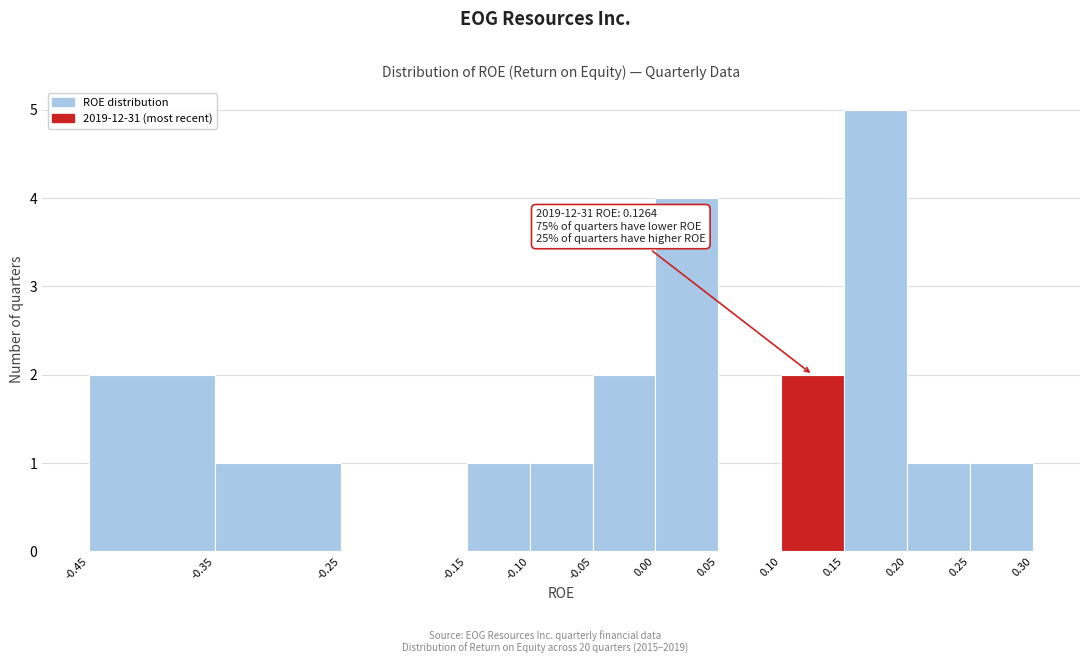

Which range on the x-axis has the tallest bar?

0.15 to 0.20